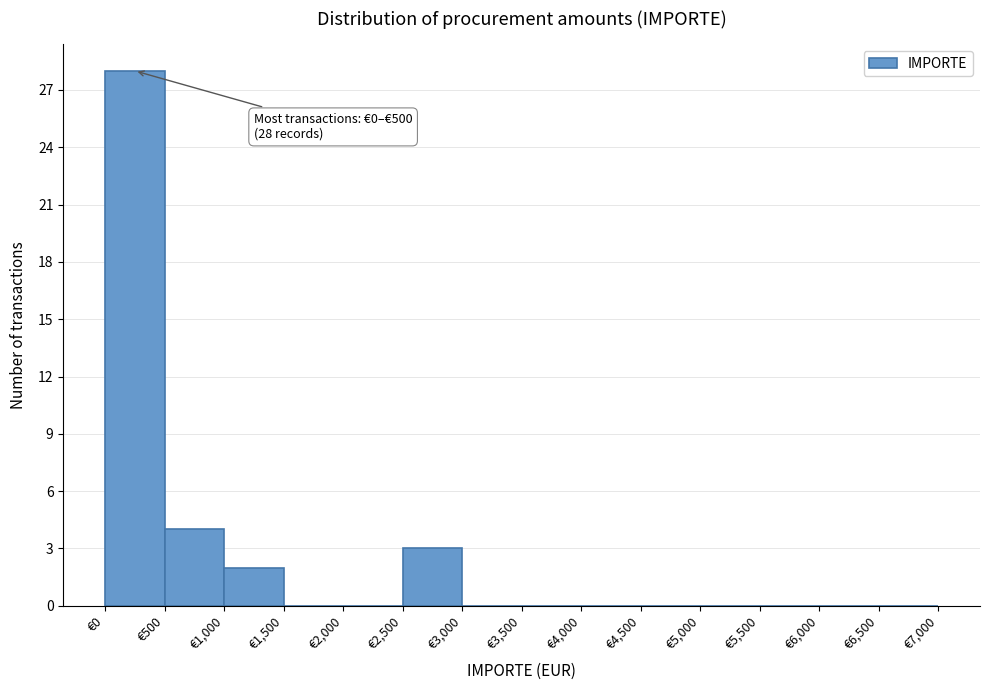

Which range on the x-axis has the tallest bar?

0 to 500